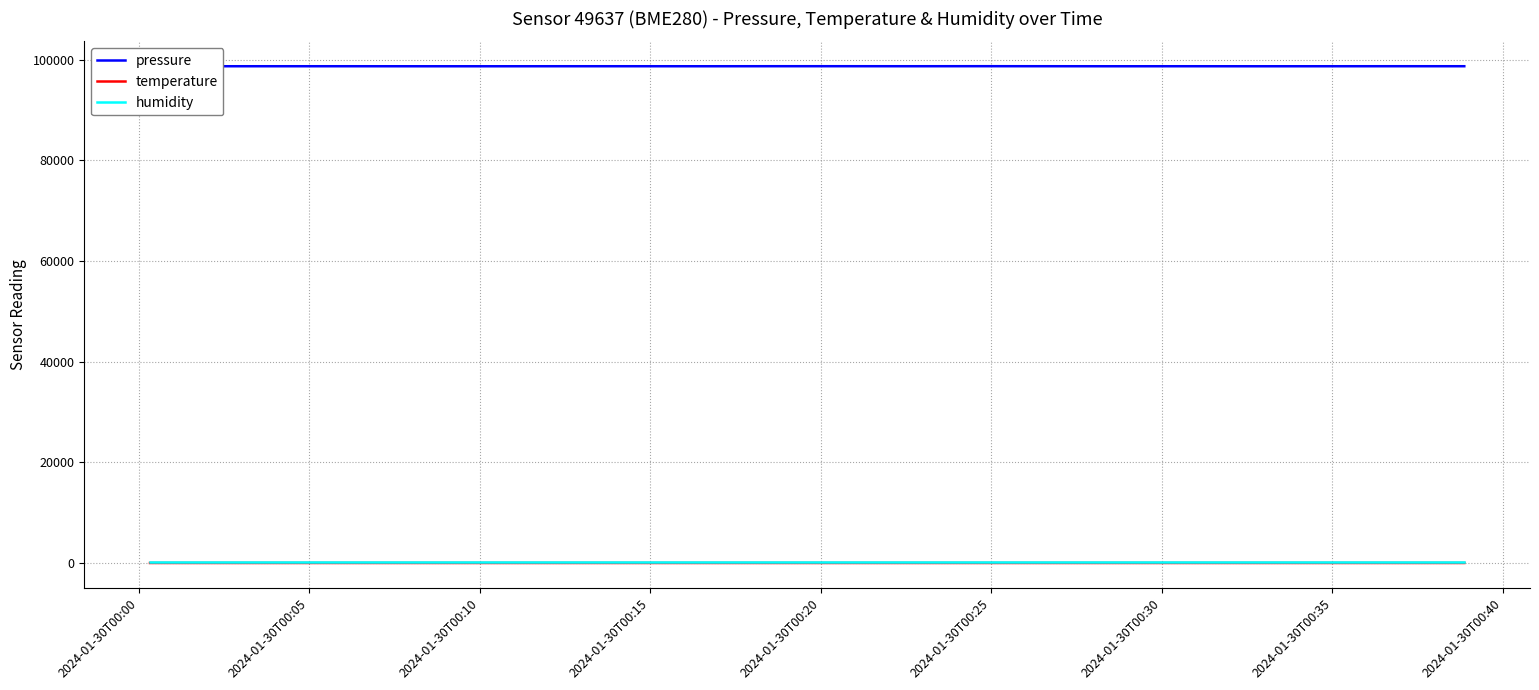

True or false: pressure and humidity cross at least once.

False